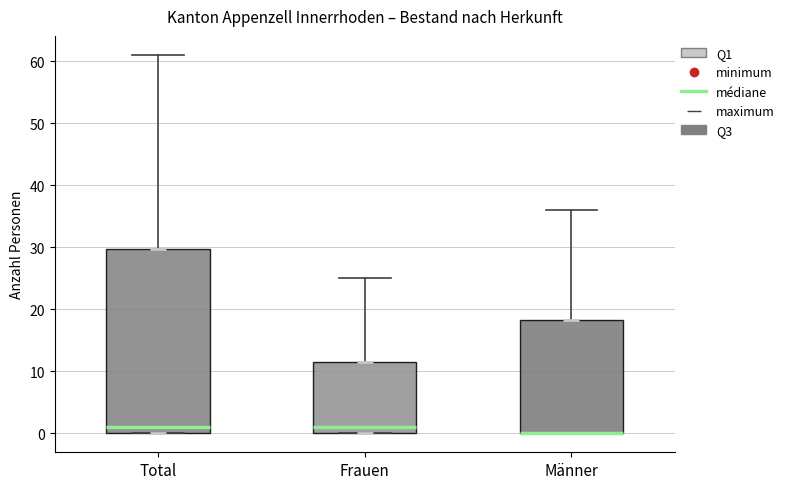

Where is the lower edge of the box for Total on the y-axis? The values are not printed on the chart, so give them approximately, as read against the axis.

0